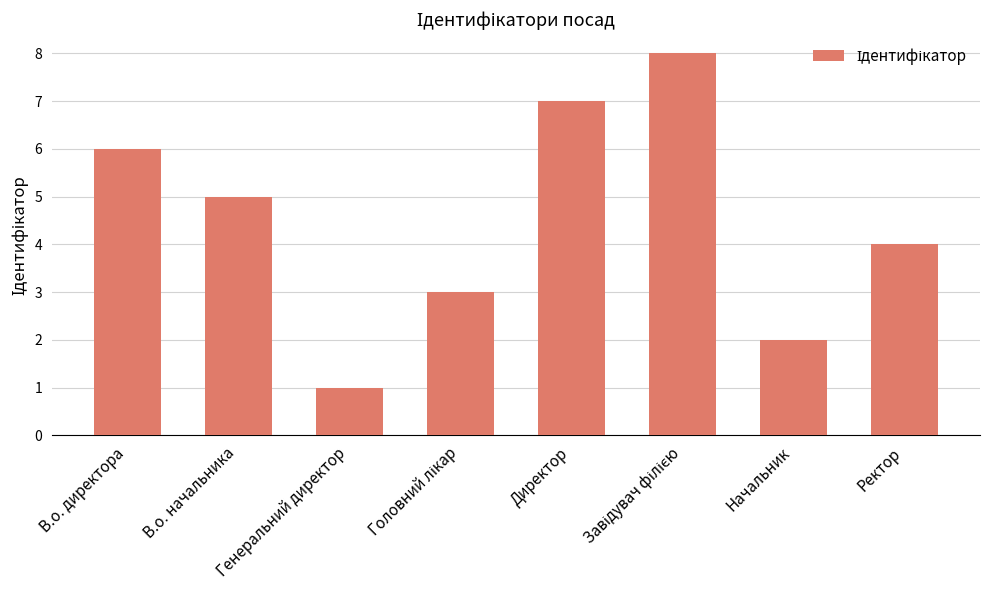

What is the smallest value displayed?

1